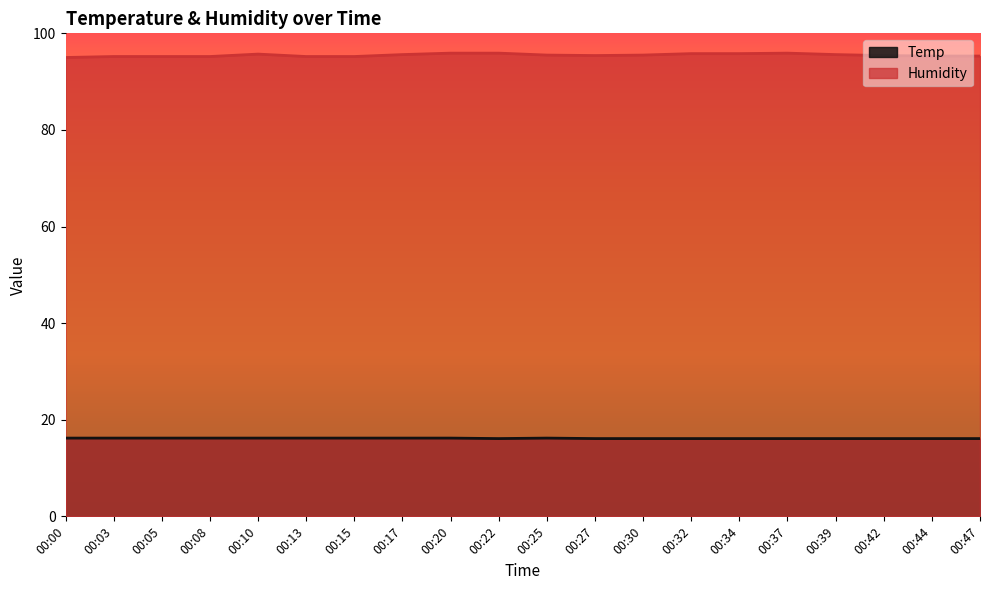

How many lines are shown in the chart?

2